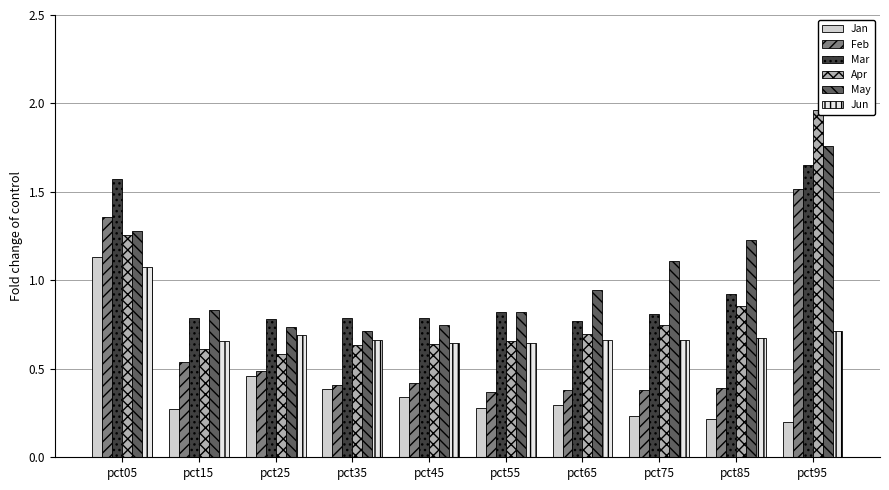

How many Jan values are between 0 and 1?

9